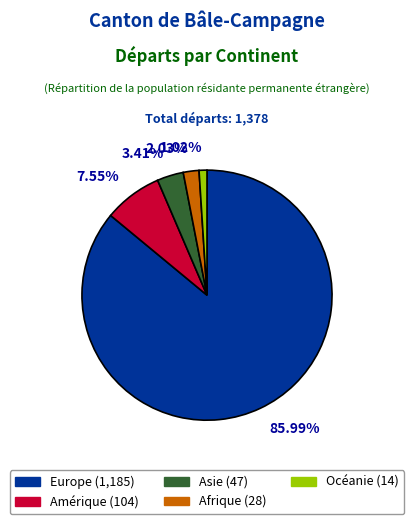

Is it true that Amérique is 8% of the pie?

True